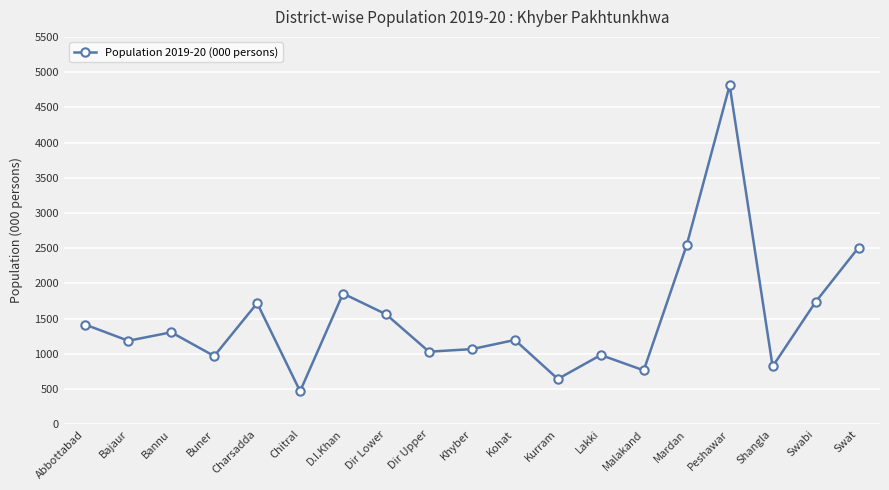

Where is the first local minimum?

Bajaur